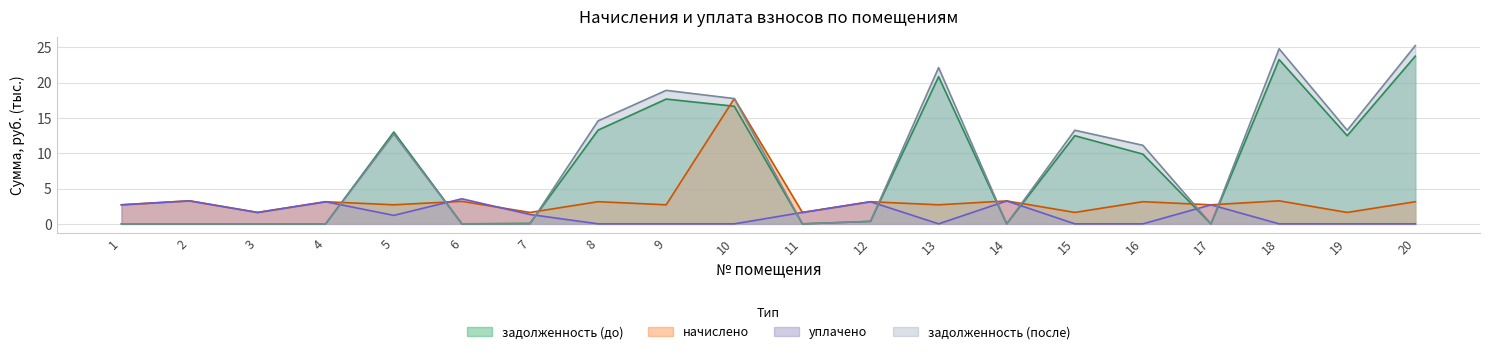

The задолженность (после) series shows -16.6 at 7. True or false?

False